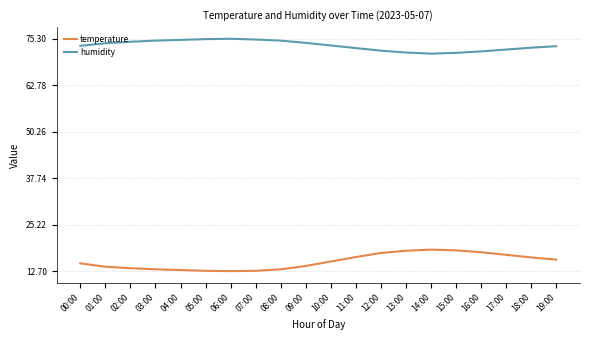

What is the difference between the temperature values at 13:00 and 10:00?

2.9